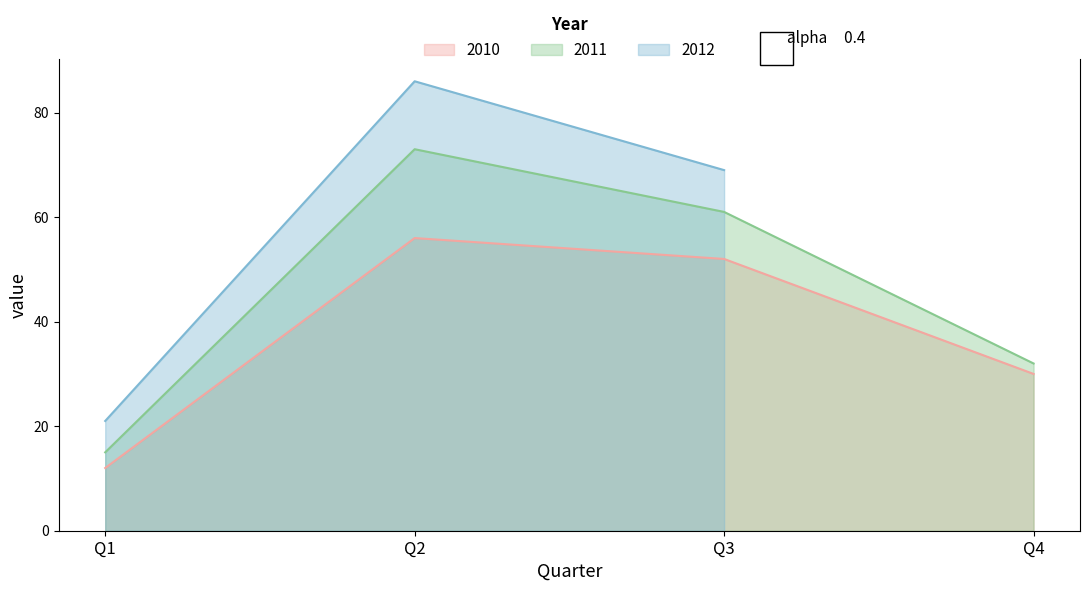

Which has a higher value, Q1 or Q3?

Q3